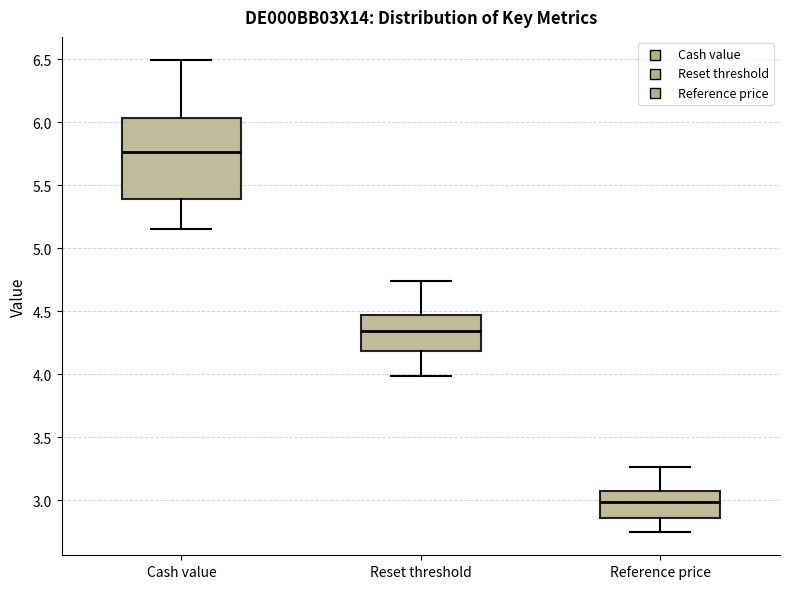

Which box's median line is the lowest?

Reference price